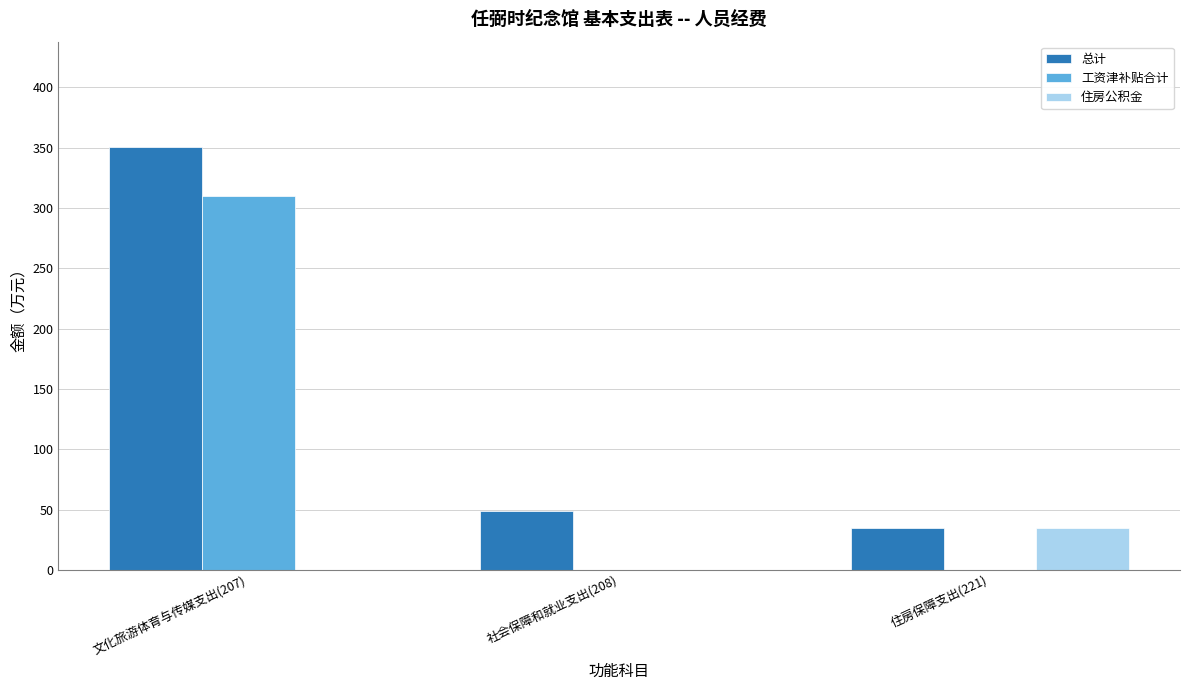

Which series changed the most between 文化旅游体育与传媒支出(207) and 住房保障支出(221)?

总计